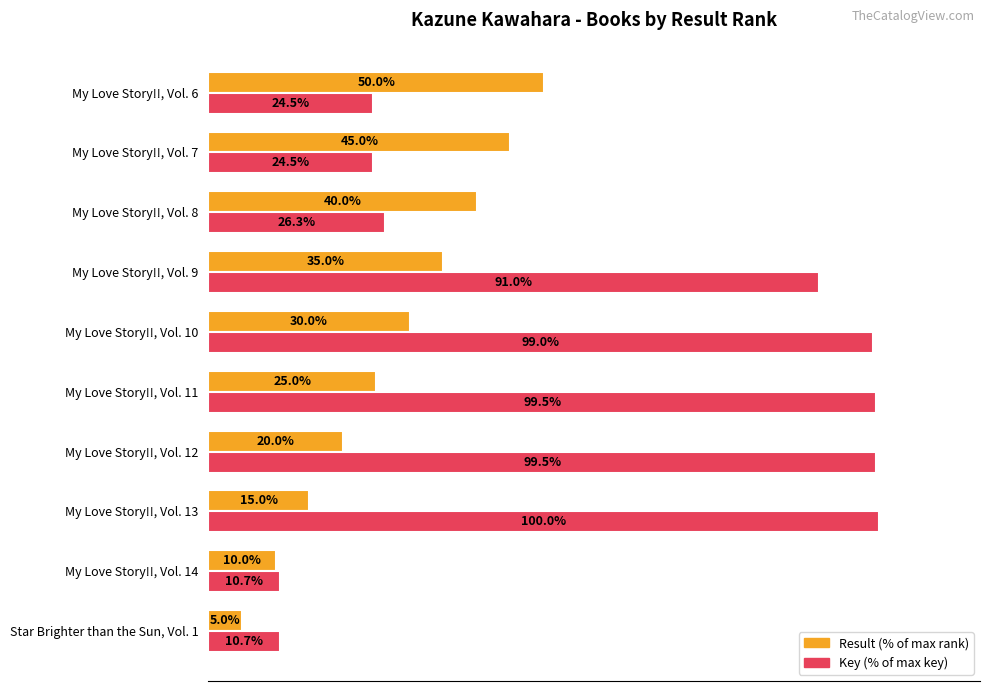

List the series in order of their peak value, lowest first.

Result (% of max rank), Key (% of max key)